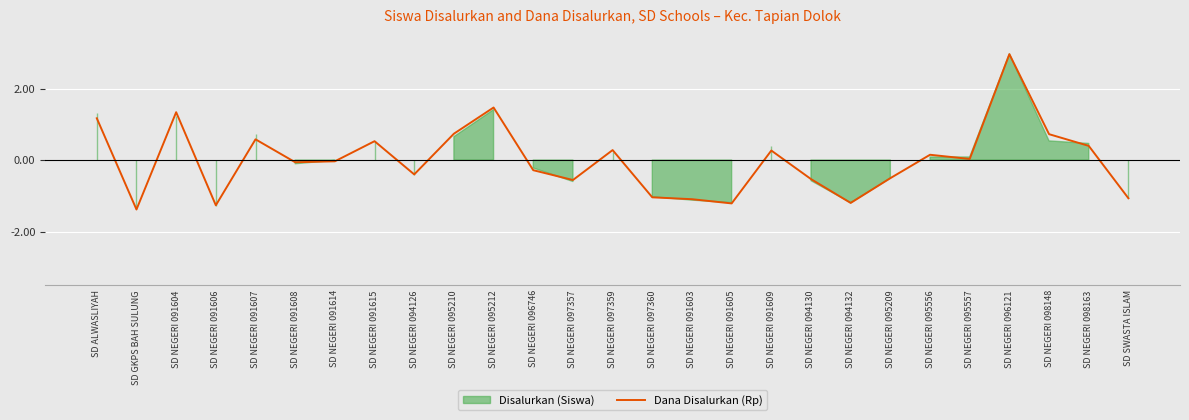

What is the value of the 15th point from the left?

-1.0